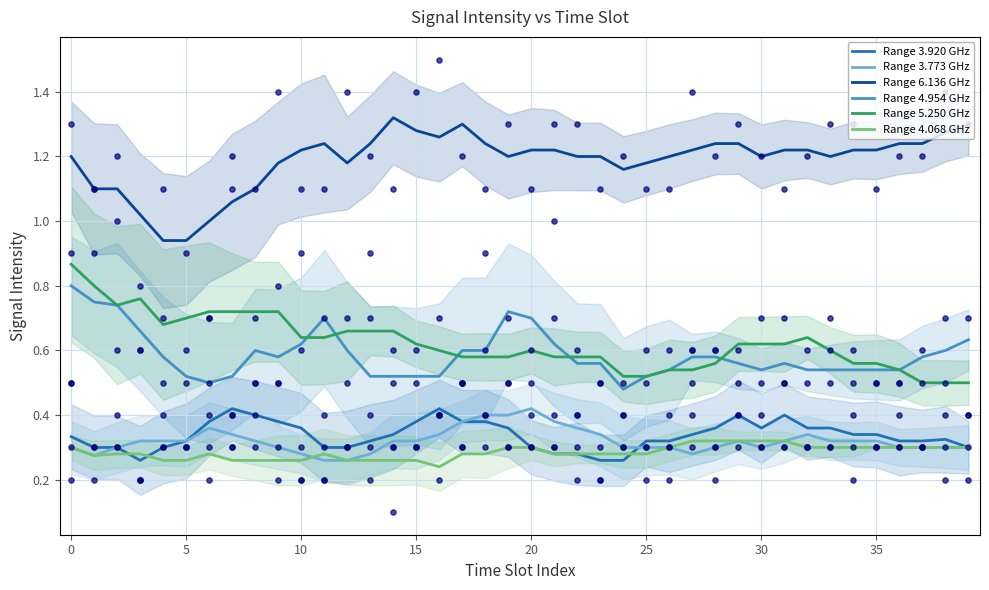

Which series contains the lowest Y value?

Range 4.068 GHz